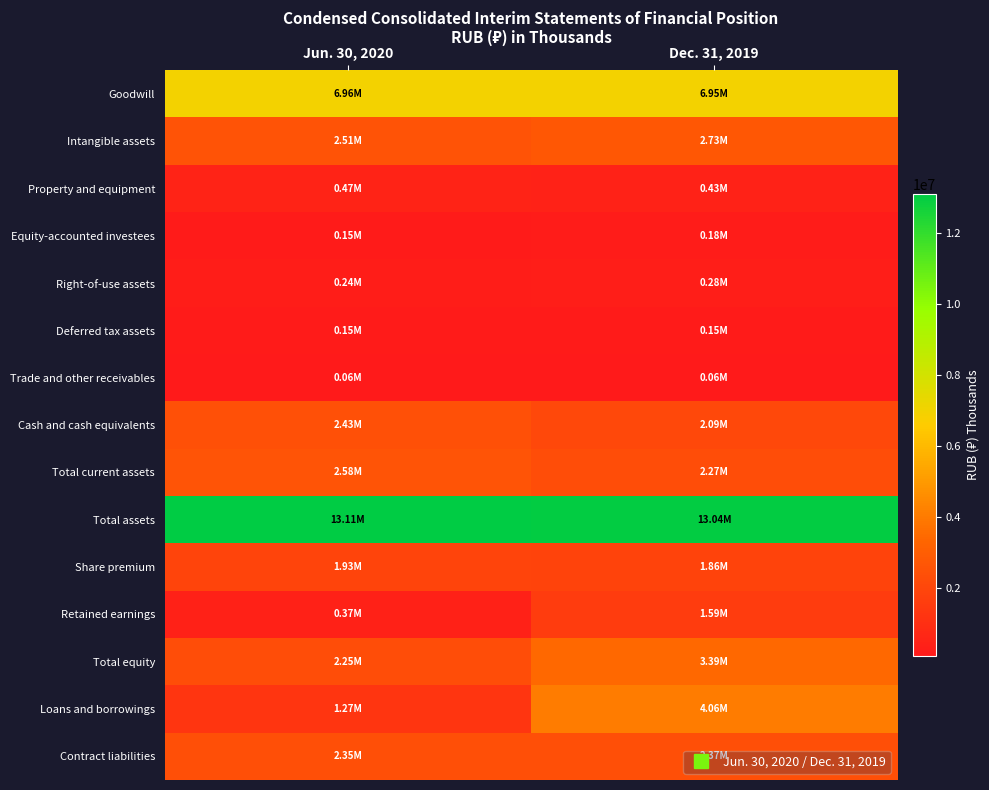

Which label corresponds to the smallest value in the chart?

Dec. 31, 2019